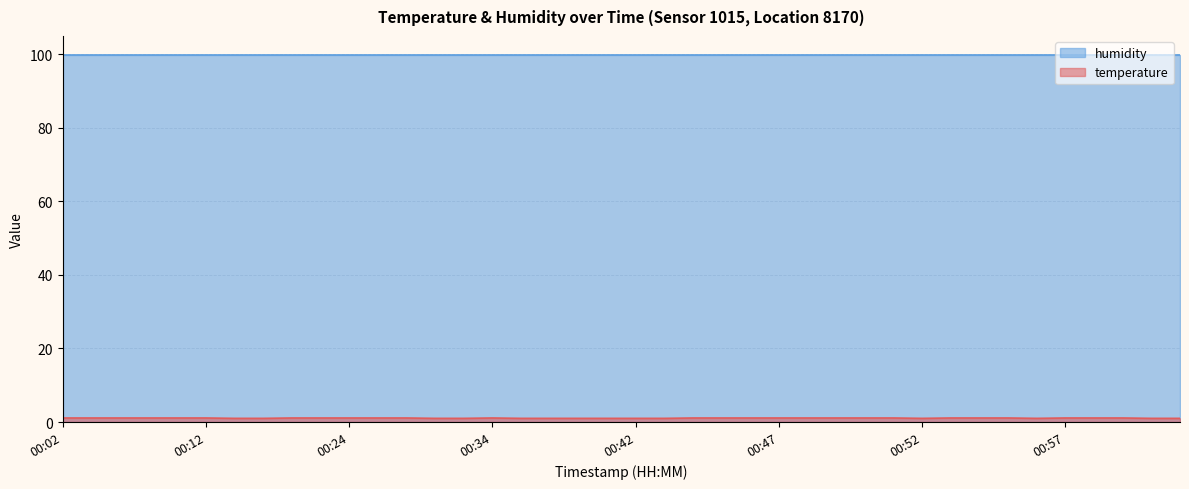

Does the chart have visible grid lines?

Yes